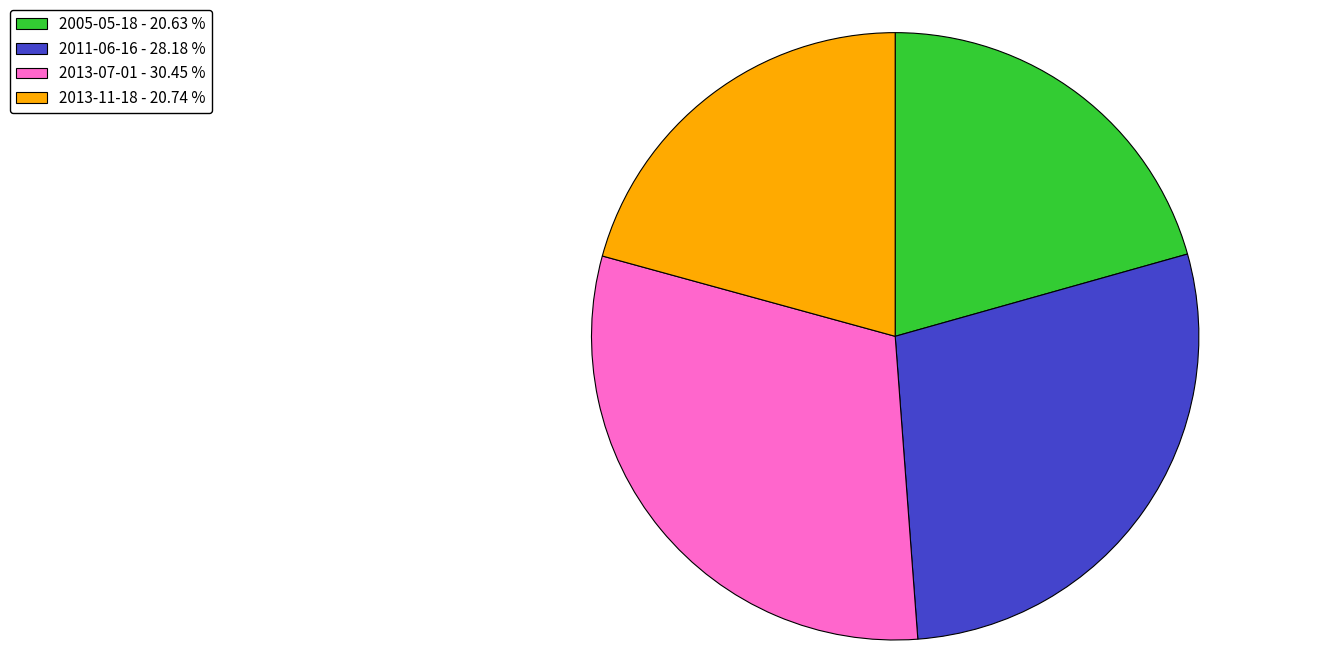

Does 2011-06-16 - 28.18 % represent more than half of the total?

No